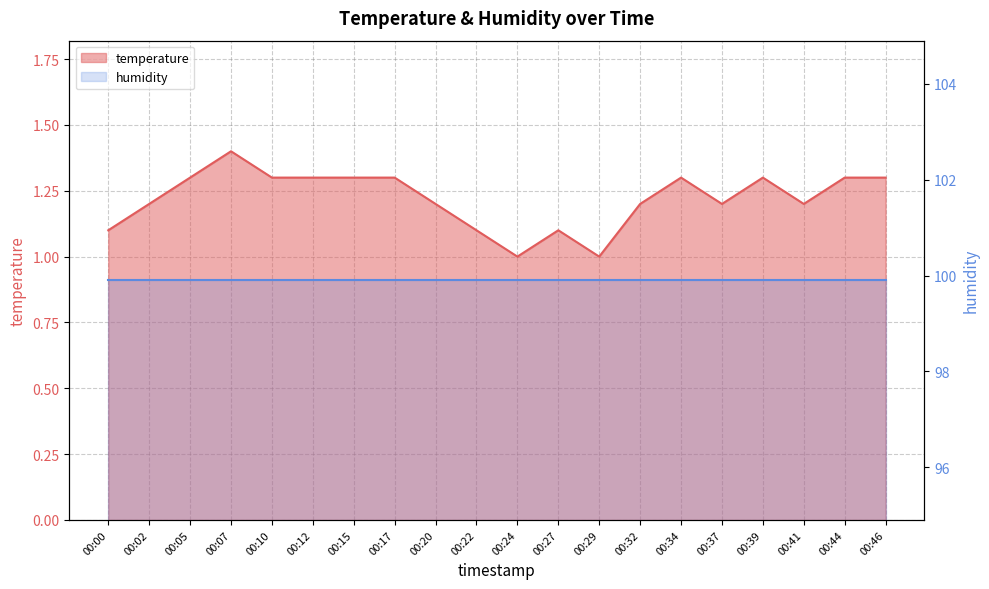

What is the value of the 16th point from the left?

1.2